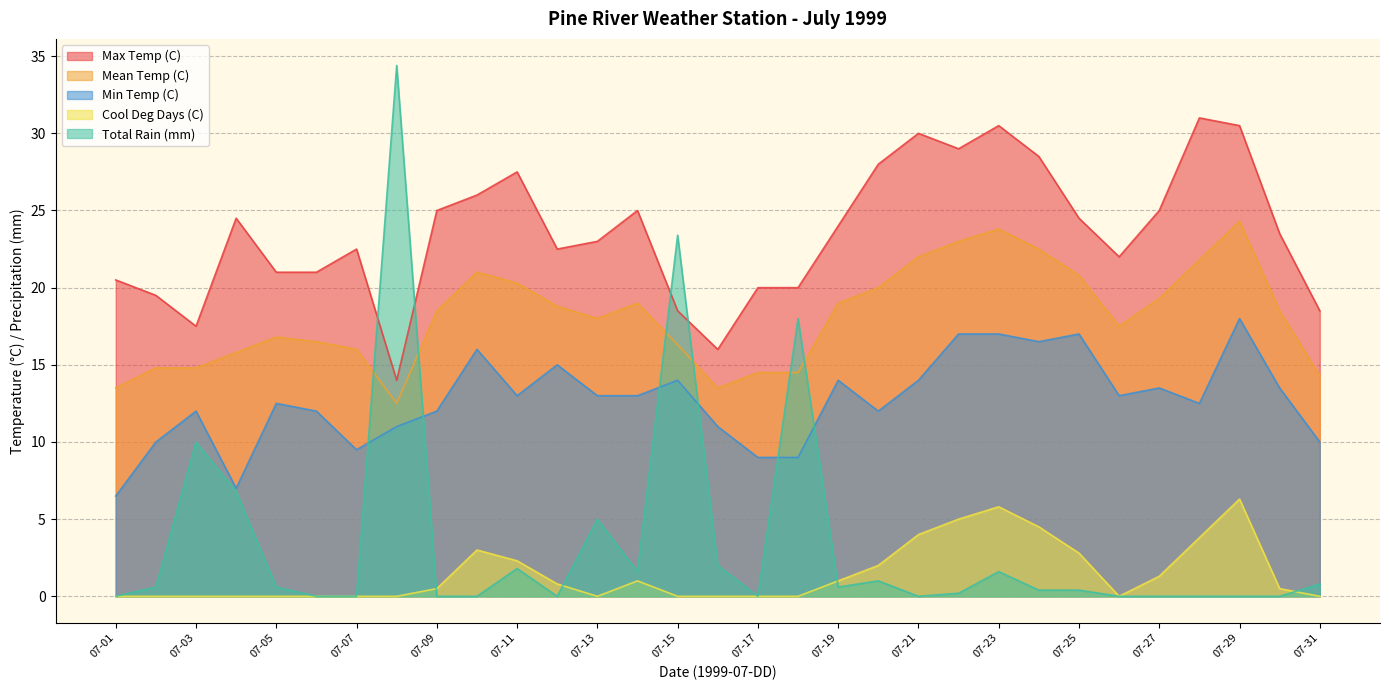

What is the value of the Max Temp (C) point at the 26th from the left?

22.0